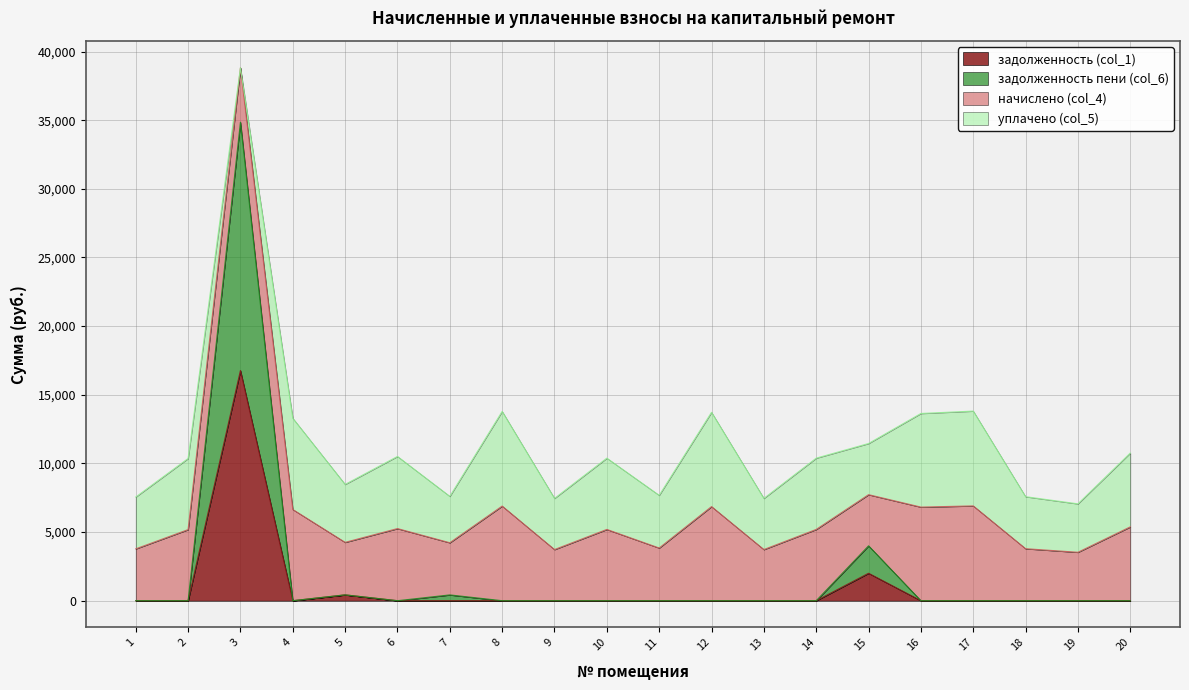

What is the highest value of the задолженность (col_1) series?

16766.6